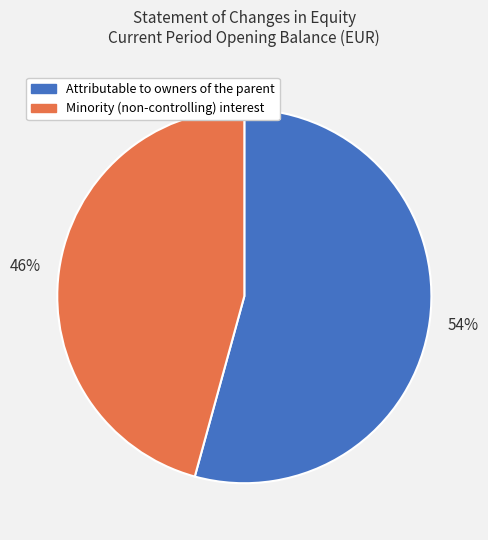

Rank the categories by value from highest to lowest.

Attributable to owners of the parent, Minority (non-controlling) interest